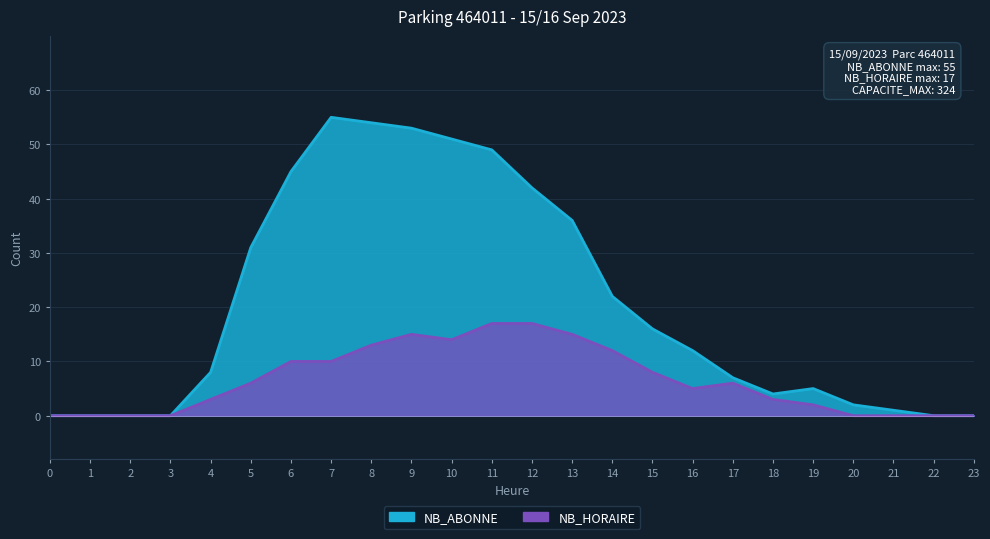

True or false: NB_ABONNE and NB_HORAIRE intersect in this chart.

False